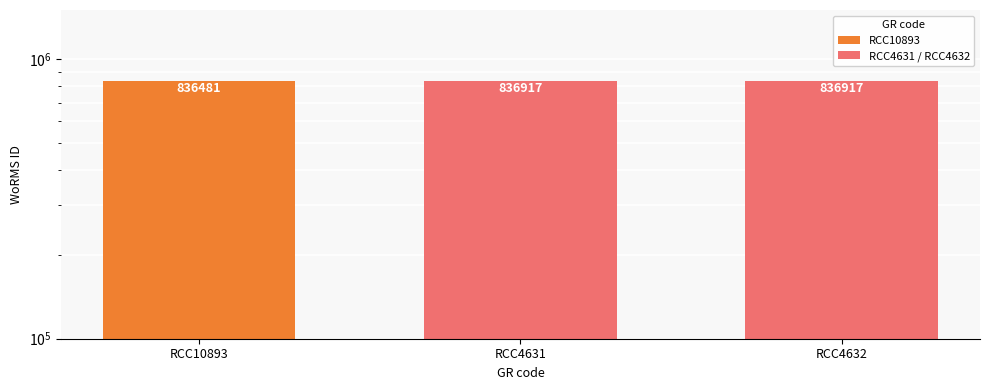

Are the bars horizontal?

No